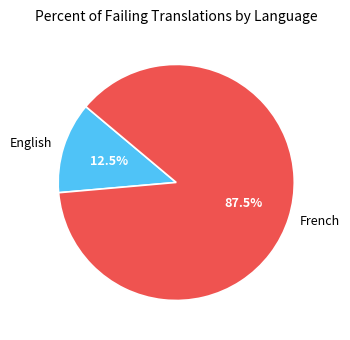

Which slice is the smallest?

English